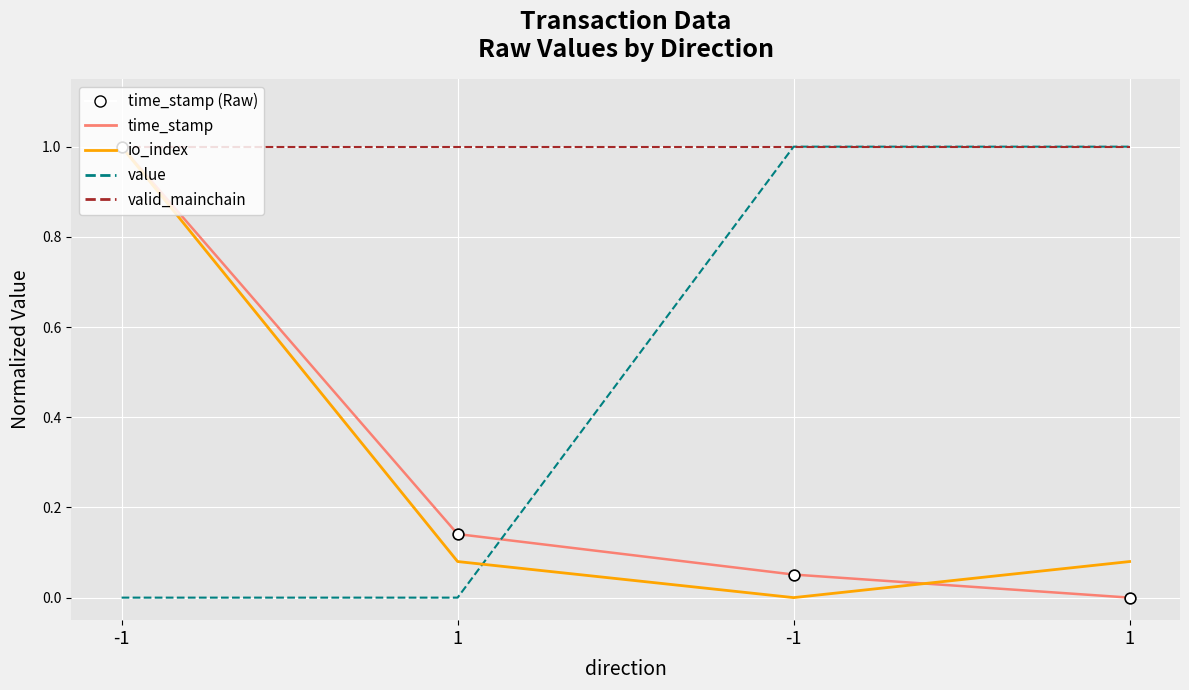

At how many categories does at least one series exceed 0?

4